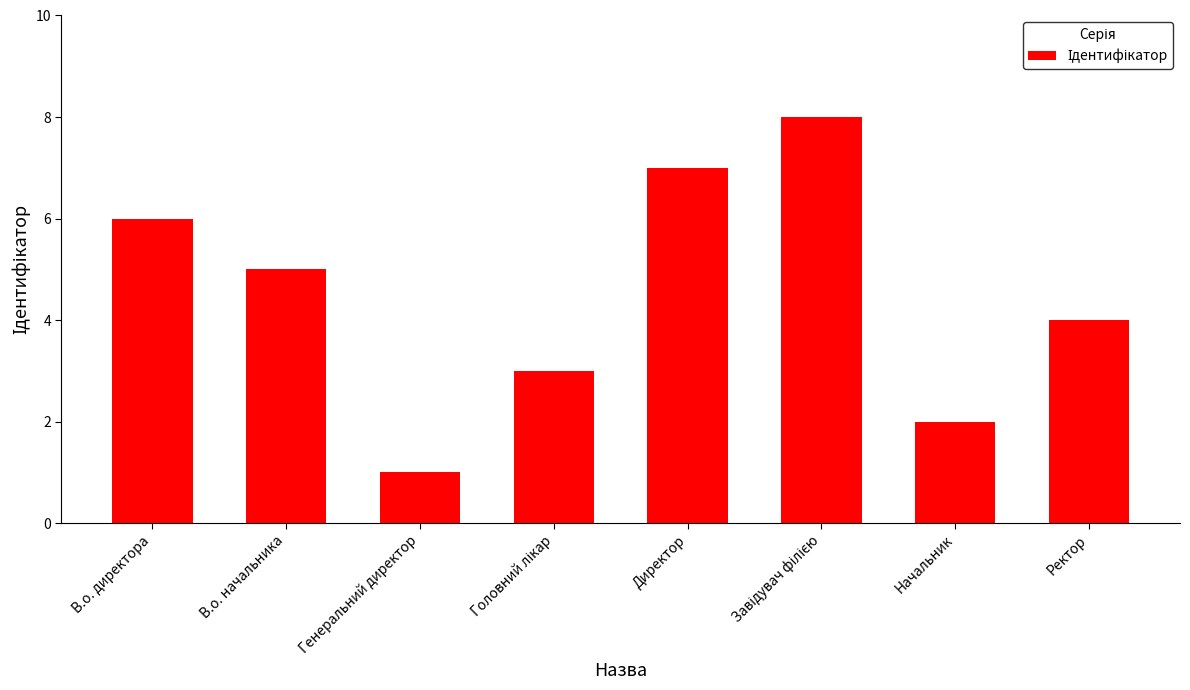

What is the ratio of the value at Ректор to the value at Директор?

0.6